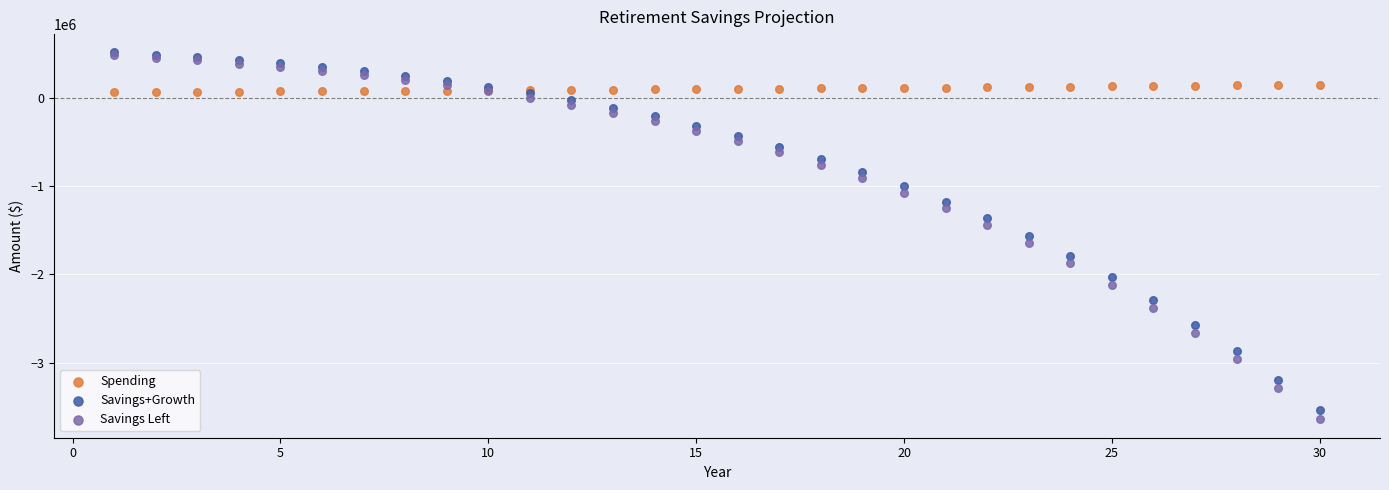

Which series contains the lowest Y value?

Savings Left